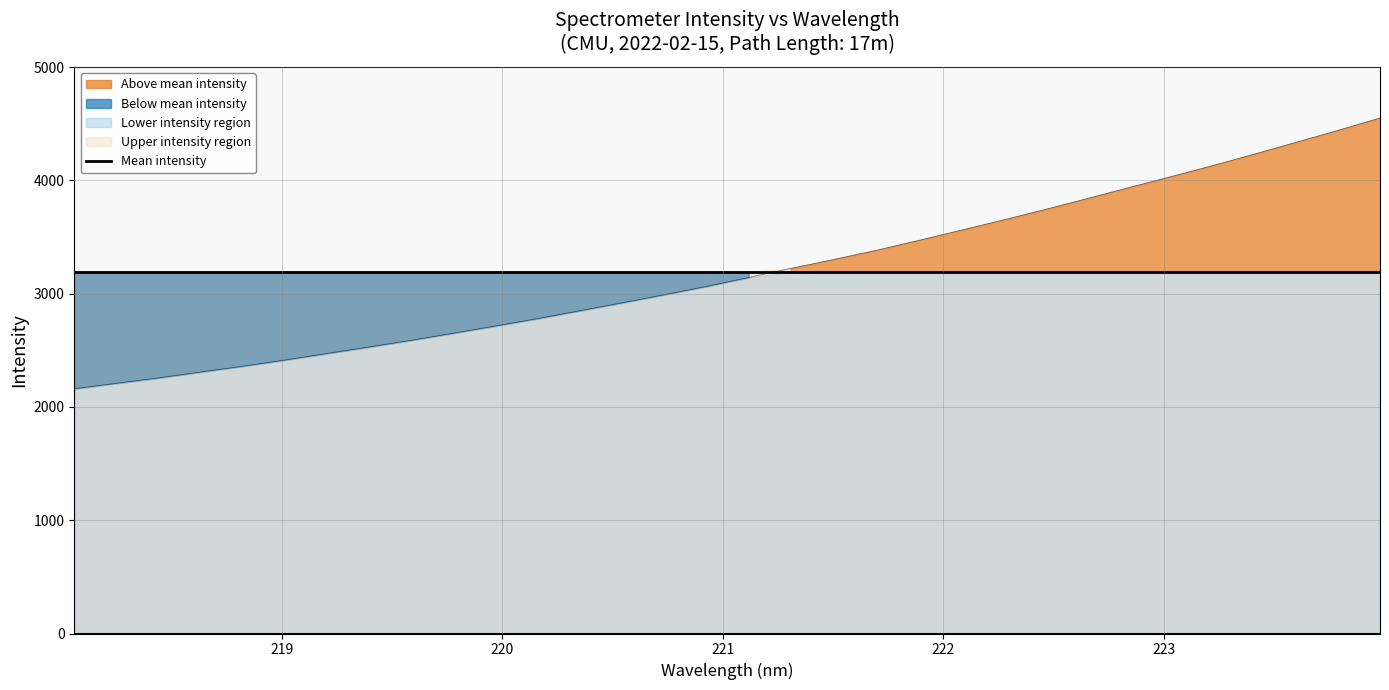

At which category does the chart reach its peak across all series?

223.9802